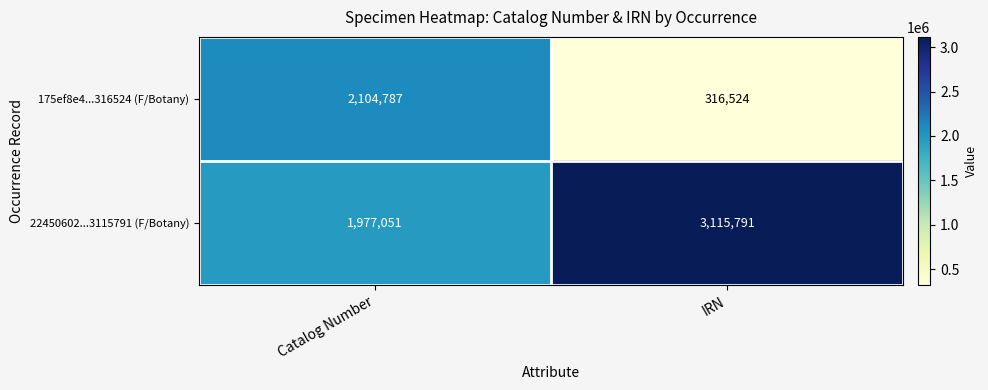

How many series are shown in this chart?

2